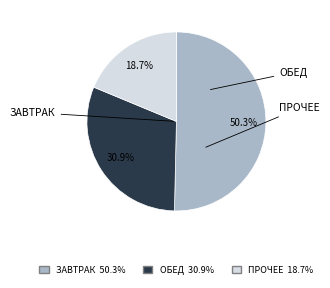

Does any single category account for the majority?

Yes